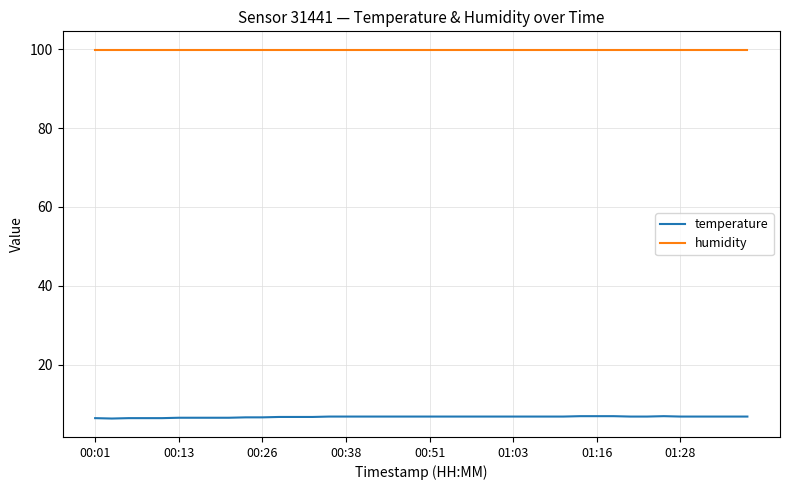

List the series in order of their peak value, highest first.

humidity, temperature